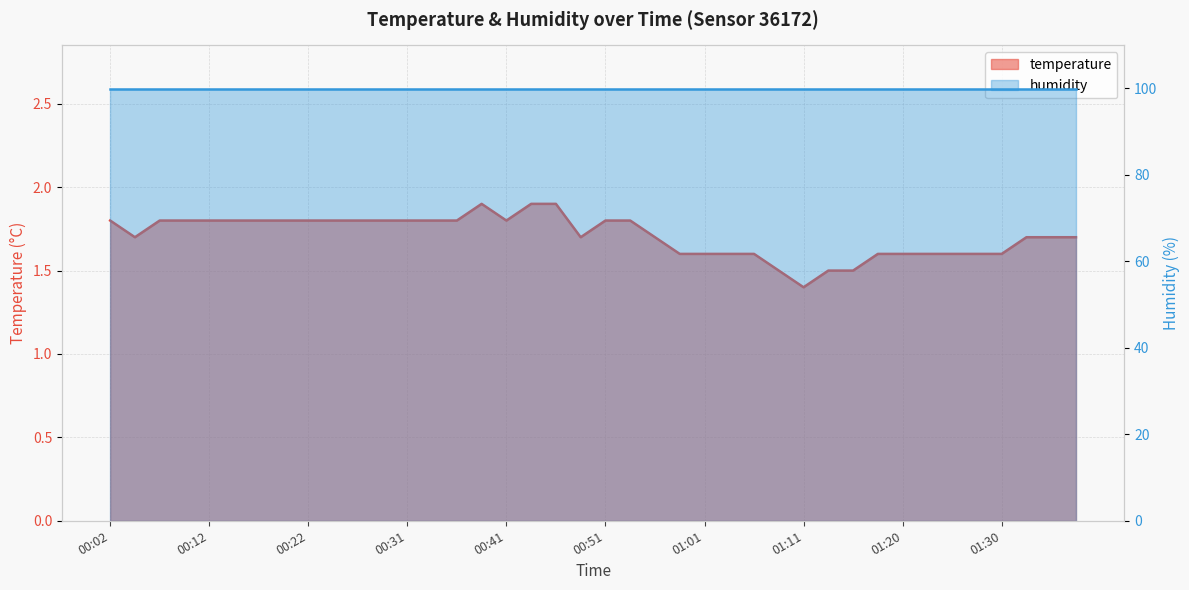

Reading right to left, list all the values displayed in this chart.

1.7	1.7	1.7	1.6	1.6	1.6	1.6	1.6	1.6	1.5	1.5	1.4	1.5	1.6	1.6	1.6	1.6	1.7	1.8	1.8	1.7	1.9	1.9	1.8	1.9	1.8	1.8	1.8	1.8	1.8	1.8	1.8	1.8	1.8	1.8	1.8	1.8	1.8	1.7	1.8